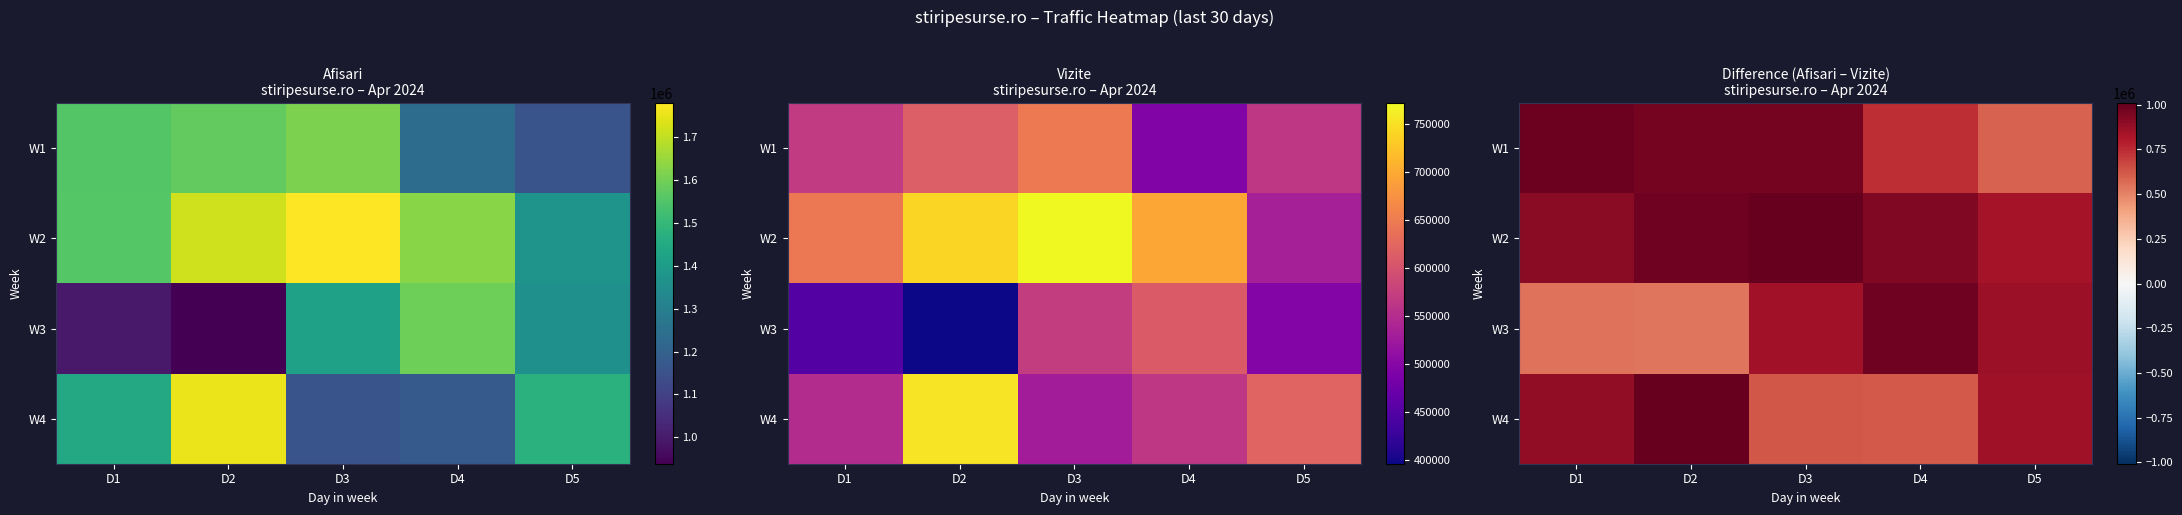

Between D1 and D5, which series saw the biggest shift?

W1